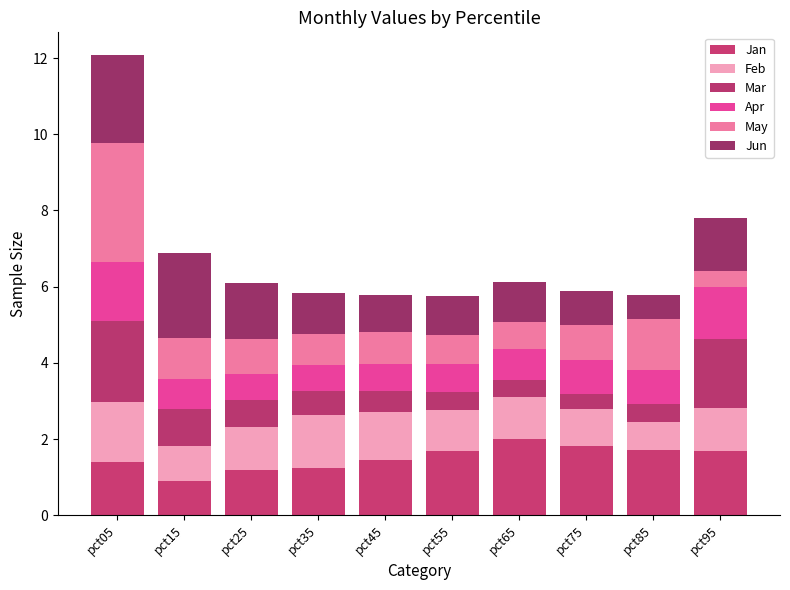

How many bars are there in total?

10